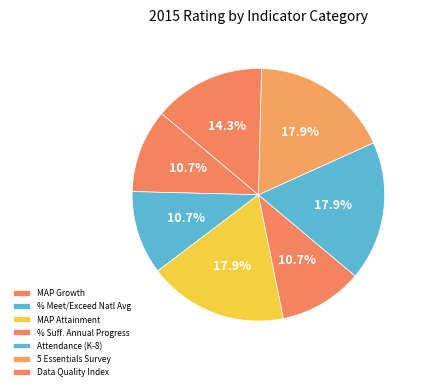

To the nearest percent, what is the difference between the largest and smallest slice percentages?

7%